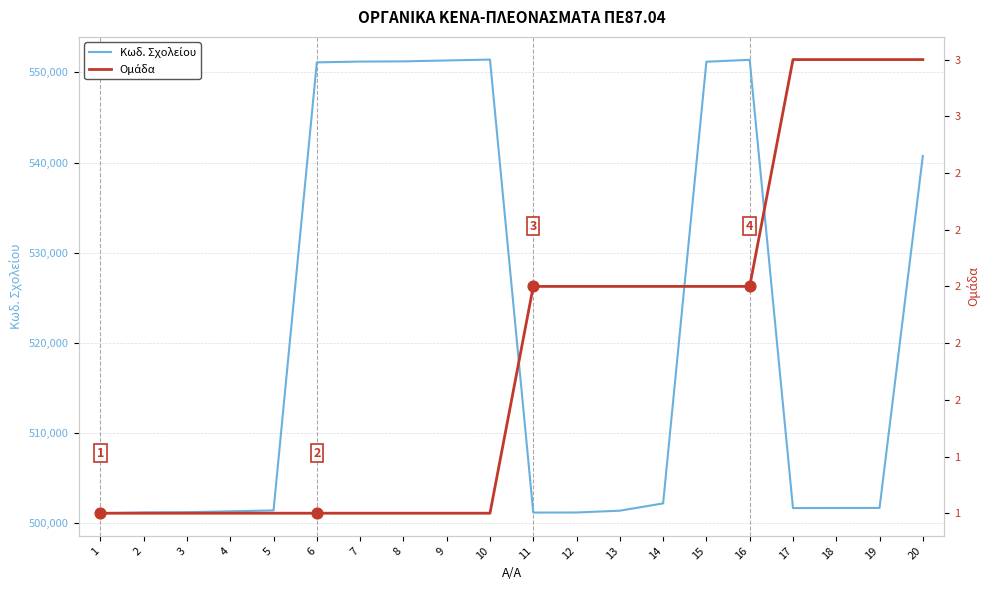

Is the value of Κωδ. Σχολείου at 15 greater than the value of Ομάδα at 3?

Yes